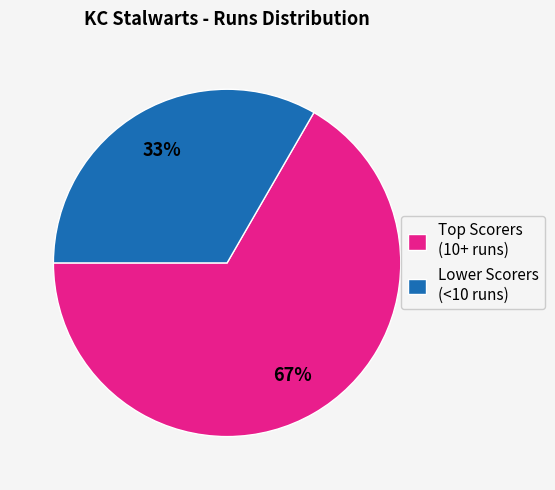

True or false: Lower Scorers (<10 runs) accounts for 33% of the total.

True